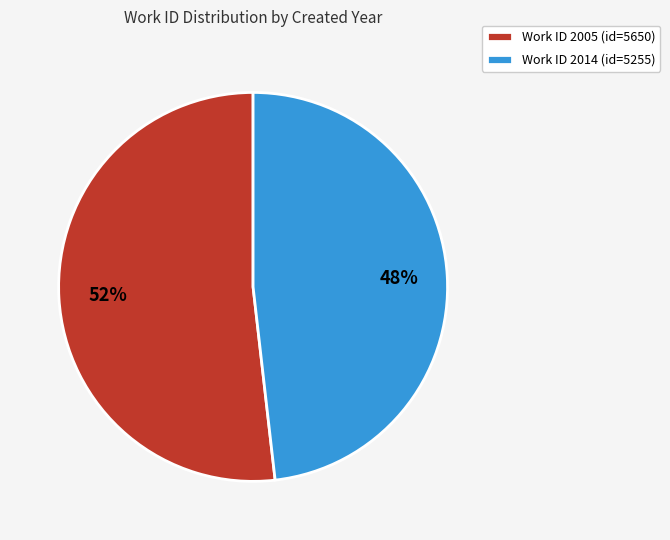

To the nearest percent, what portion does Work ID 2005 (id=5650) represent?

52%